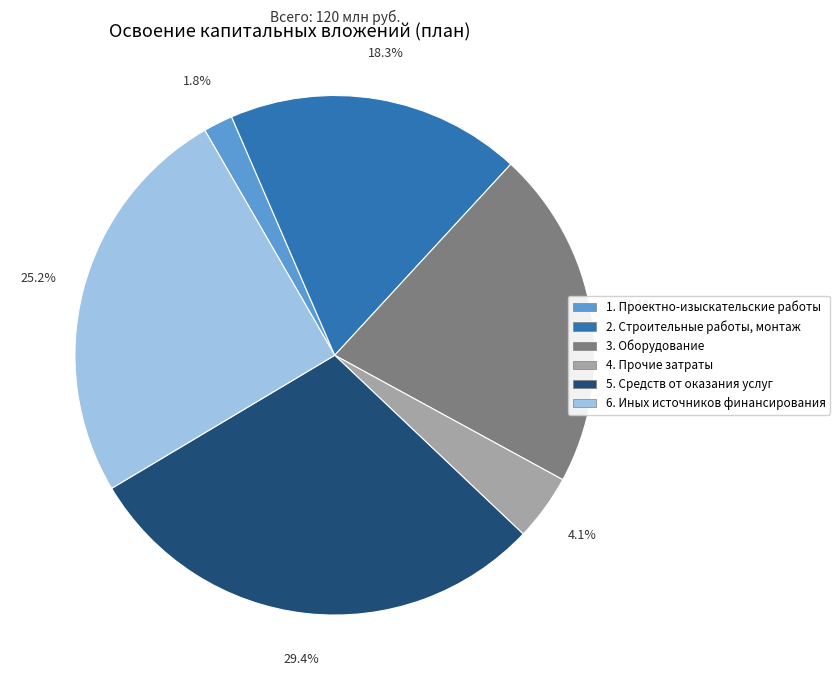

Which category has the biggest portion of the pie?

5. Средств от оказания услуг